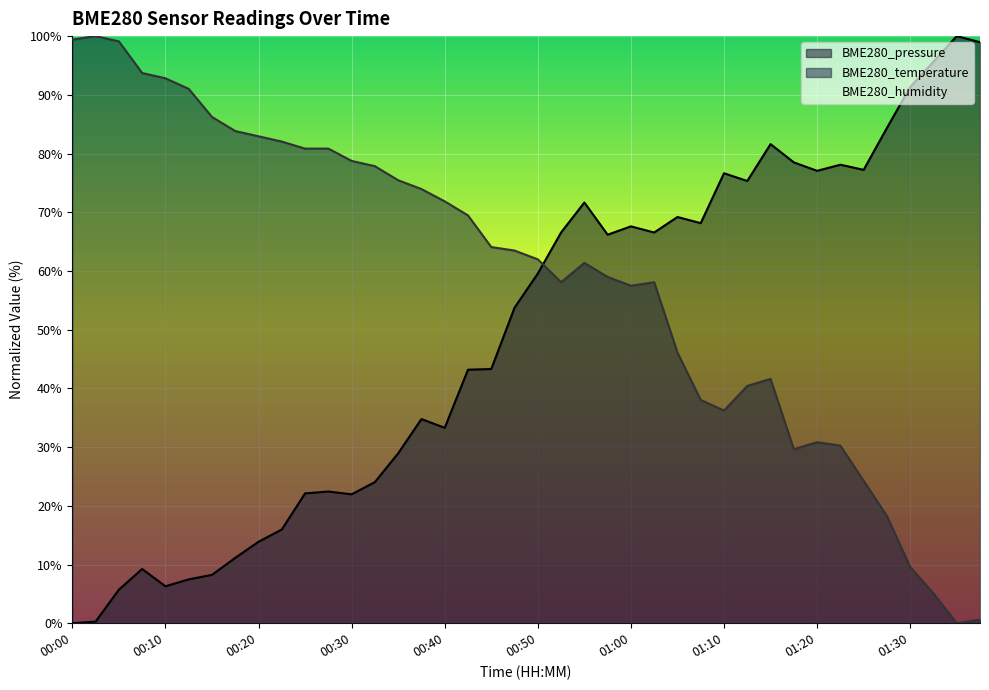

Between which two adjacent categories do BME280_pressure and BME280_temperature first intersect?

00:50 and 00:52